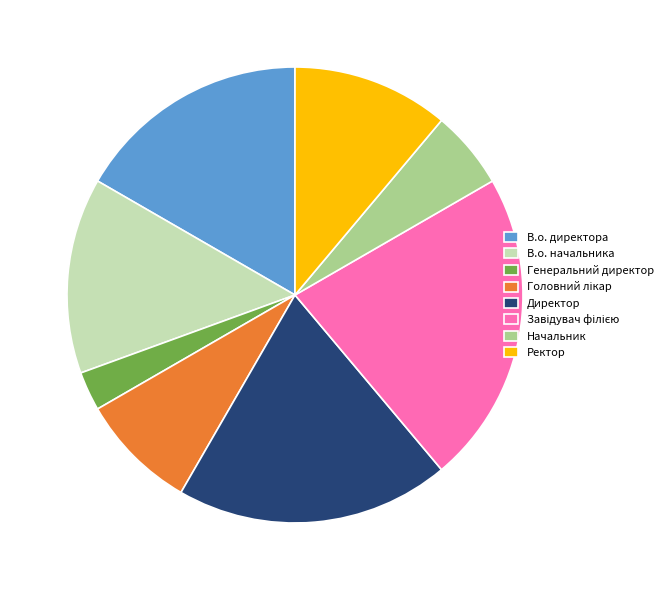

Does any single category account for the majority?

No